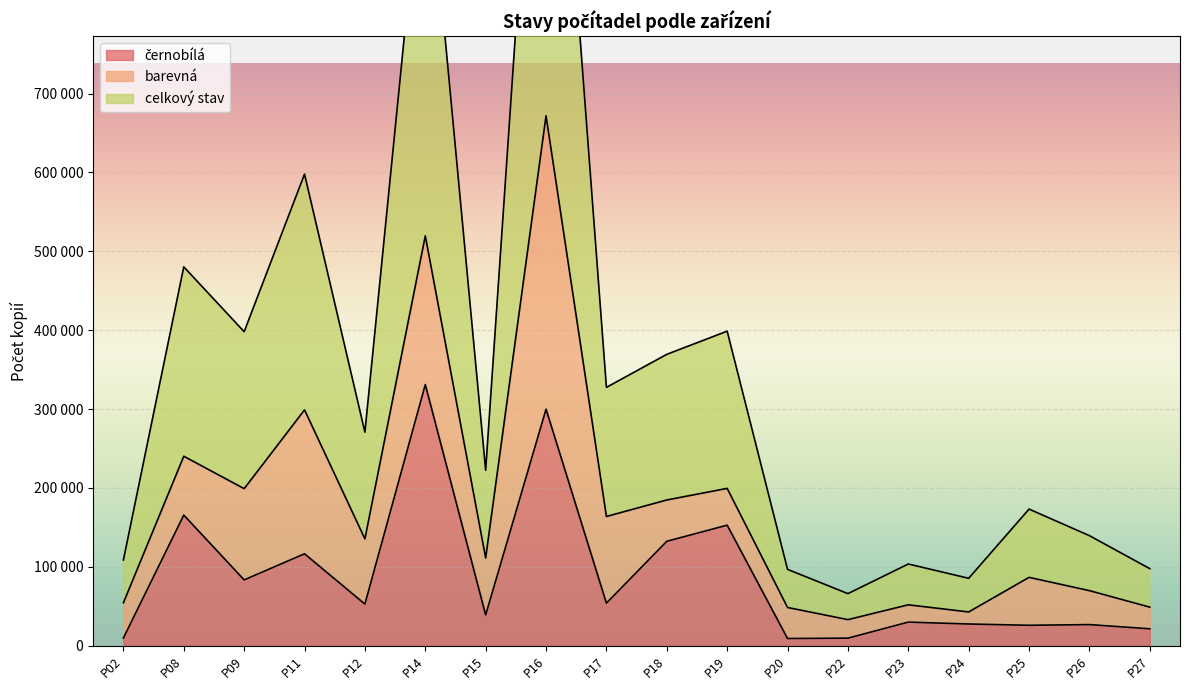

What is the spread (max minus min) of values at P26?

43062